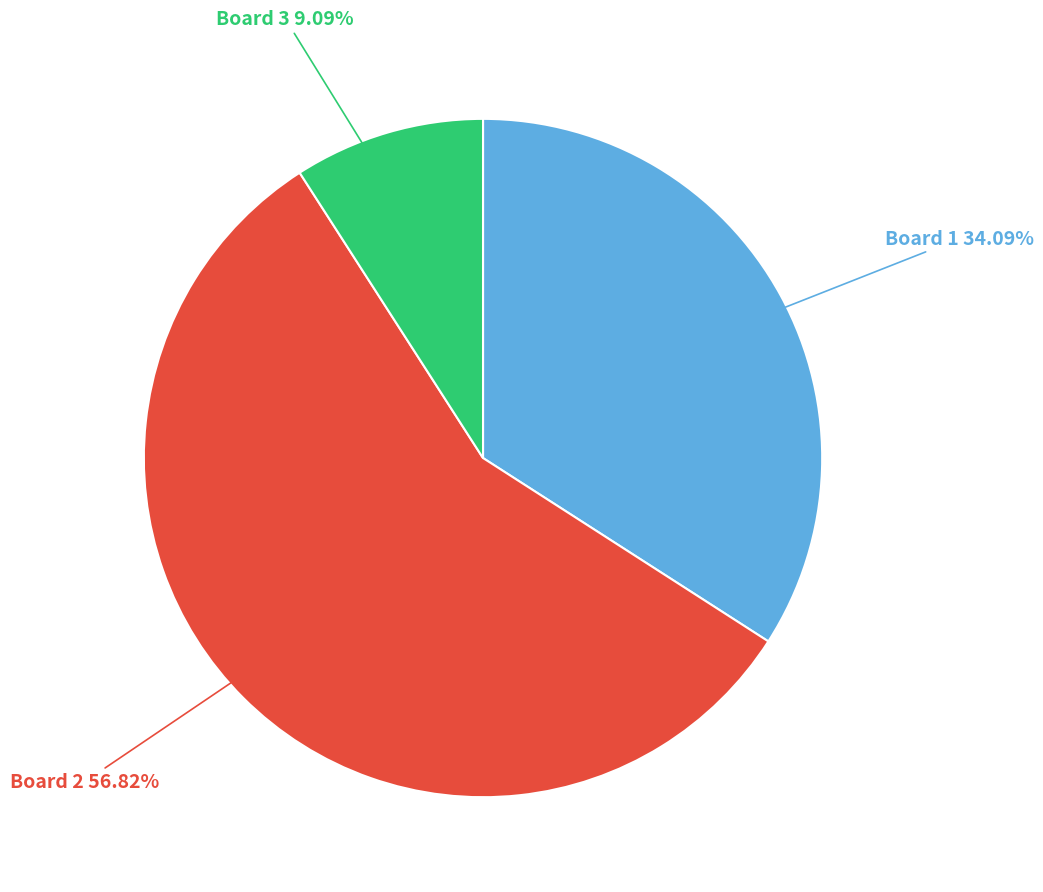

Does any single category account for the majority?

Yes